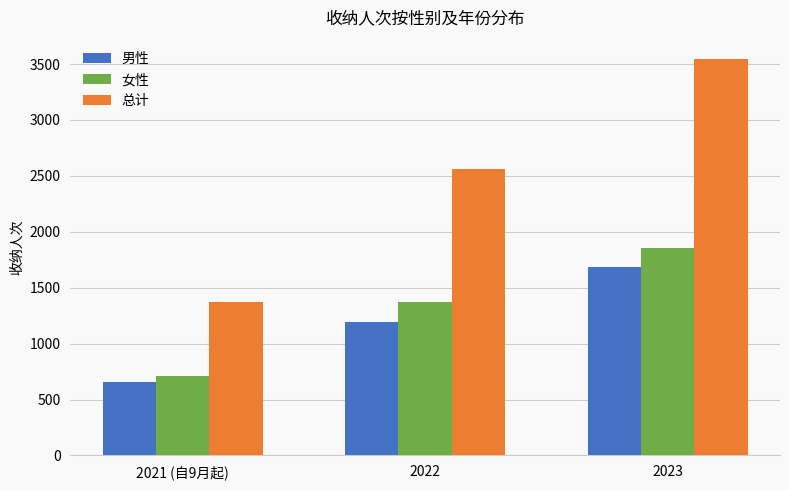

Which series has the largest total across all categories?

总计